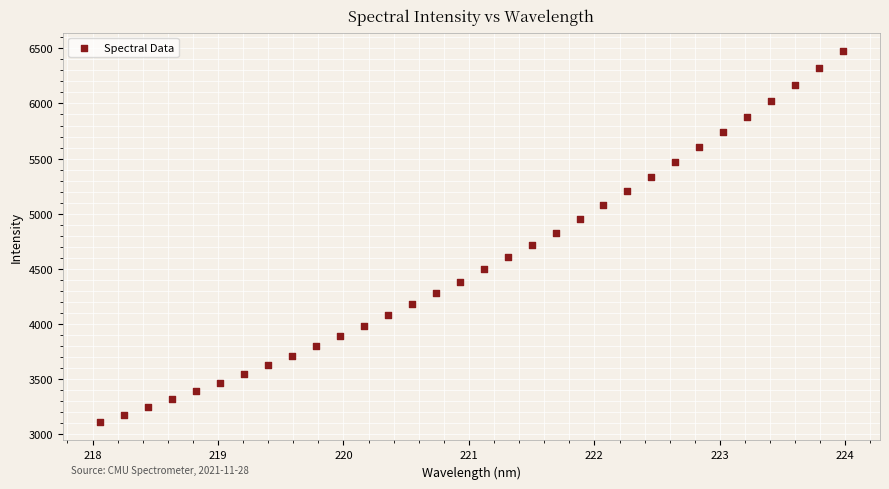

What is the range of Y values (max minus min)?

3364.2